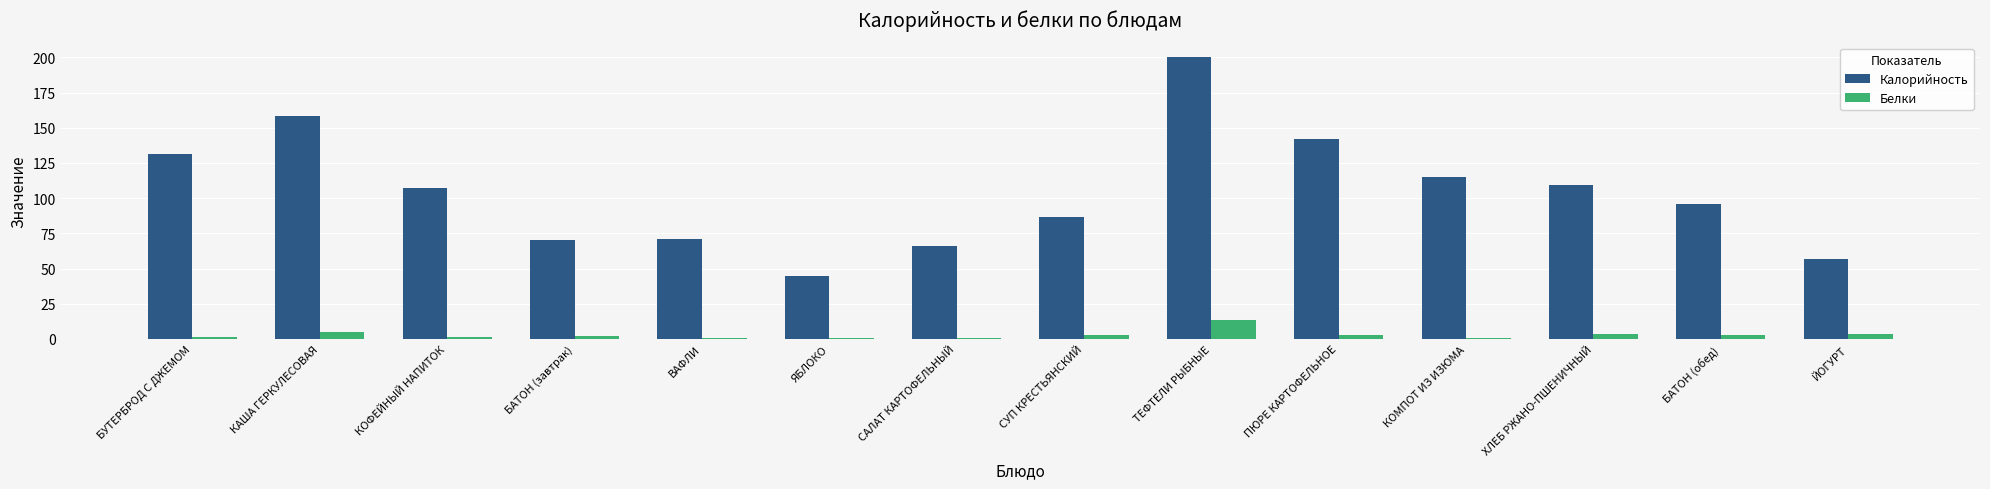

Which series changed the most between КАША ГЕРКУЛЕСОВАЯ and СУП КРЕСТЬЯНСКИЙ?

Калорийность